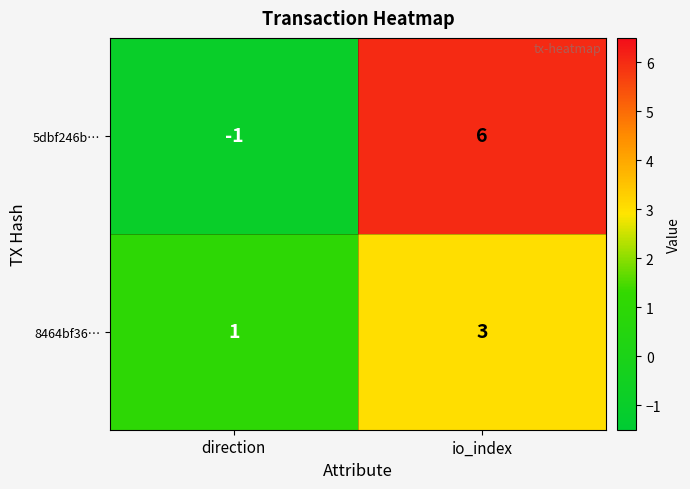

Count the number of categories in the chart.

2